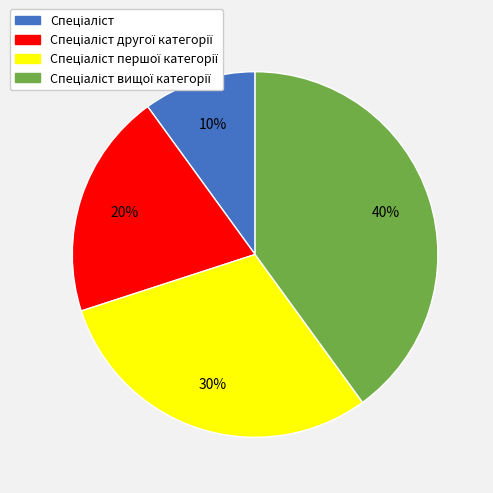

Does any single category account for the majority?

No